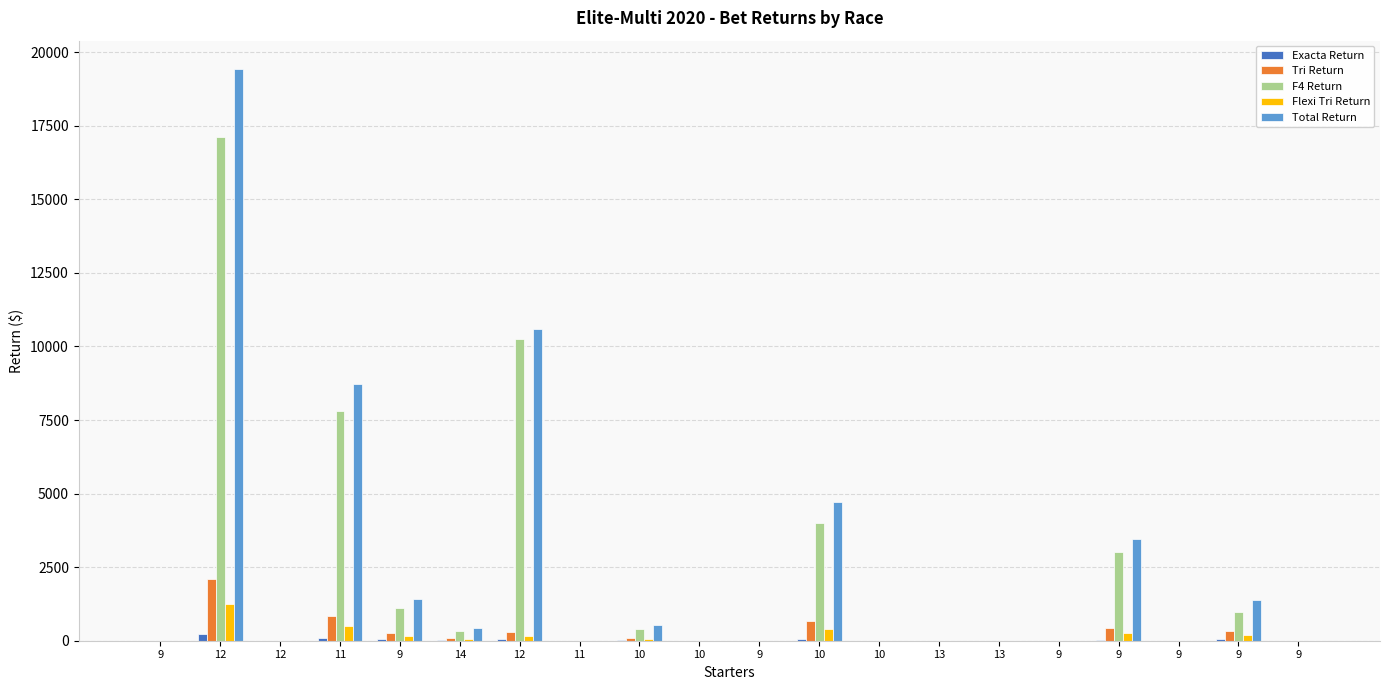

How many categories are shown in the chart?

20